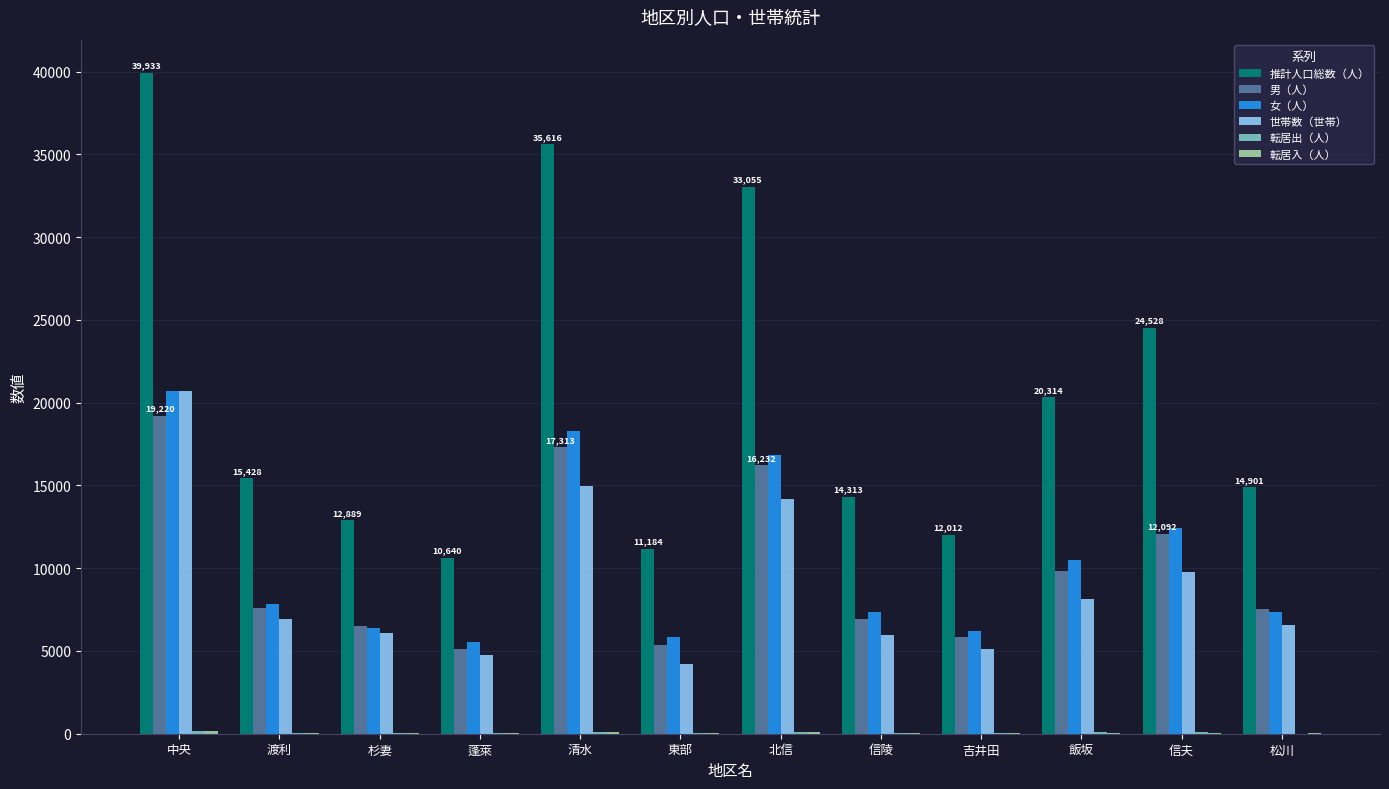

Where is 女（人） nearest to the value 13128?

信夫